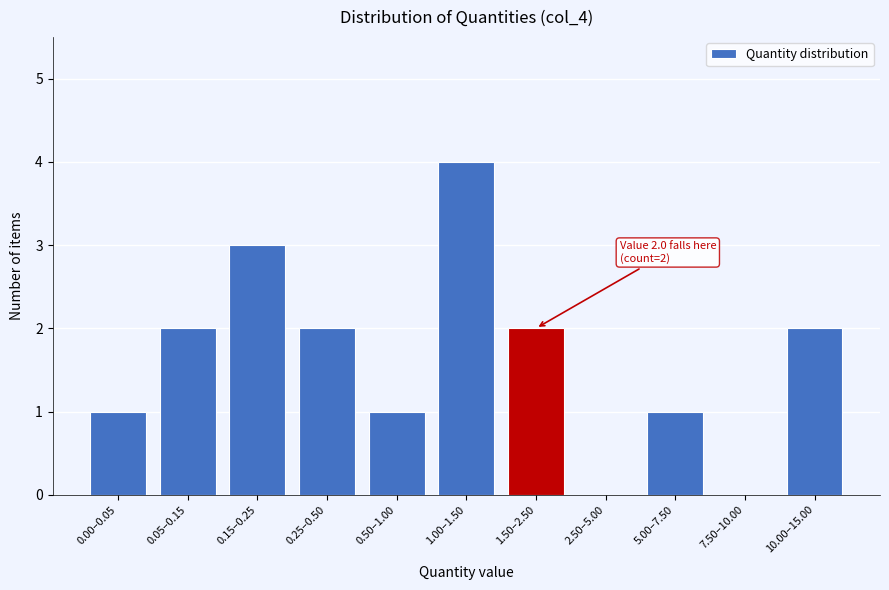

Reading right to left, list all the values displayed in this chart.

10.00–15.00=2	7.50–10.00=0	5.00–7.50=1	2.50–5.00=0	1.50–2.50=2	1.00–1.50=4	0.50–1.00=1	0.25–0.50=2	0.15–0.25=3	0.05–0.15=2	0.00–0.05=1